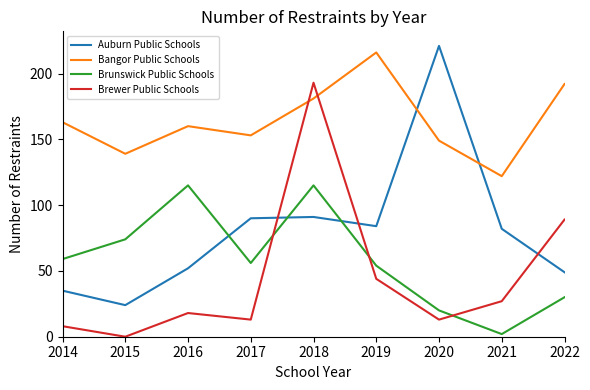

How many series are shown in this chart?

4